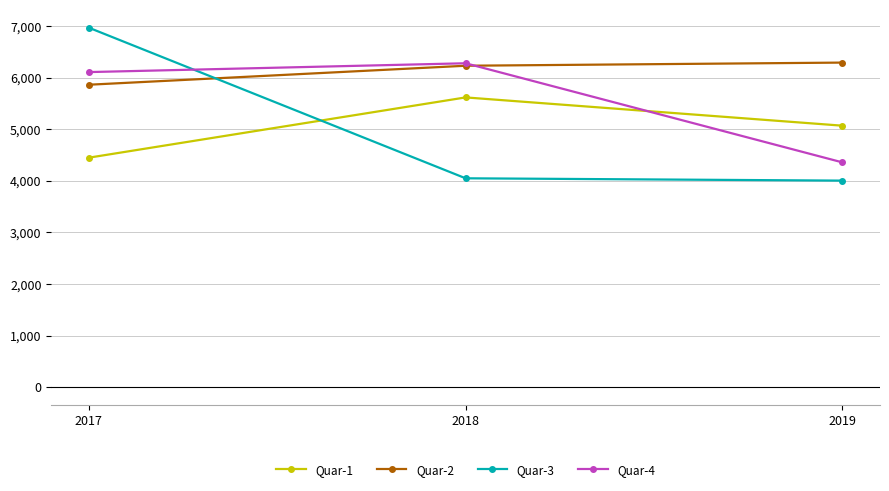

What is the sum of all Quar-2 values?

18389